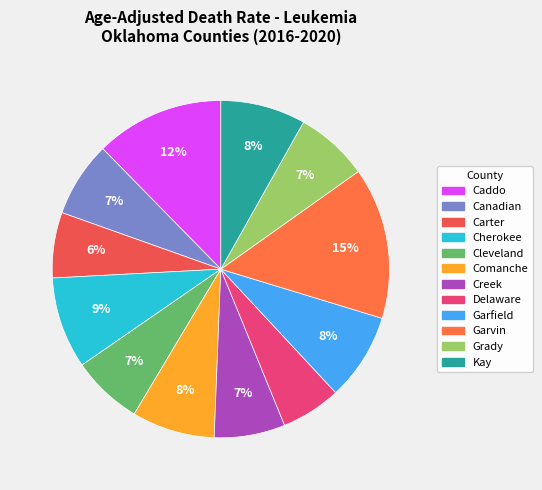

To the nearest percent, what is the difference between the largest and smallest slice percentages?

9%